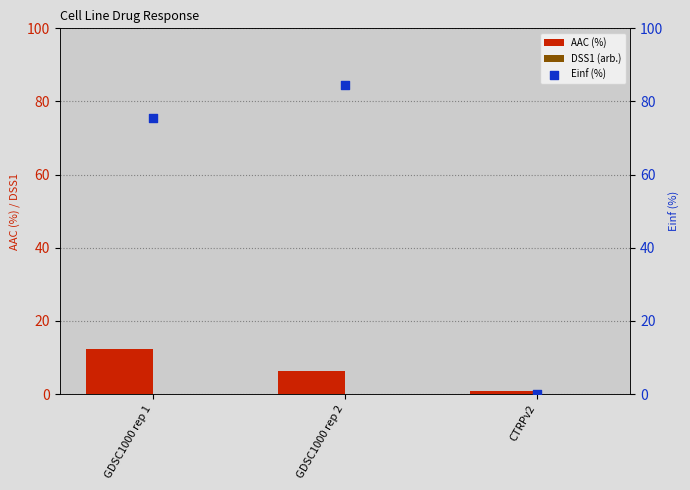

At which category is the sum across all series the highest?

GDSC1000 rep 2